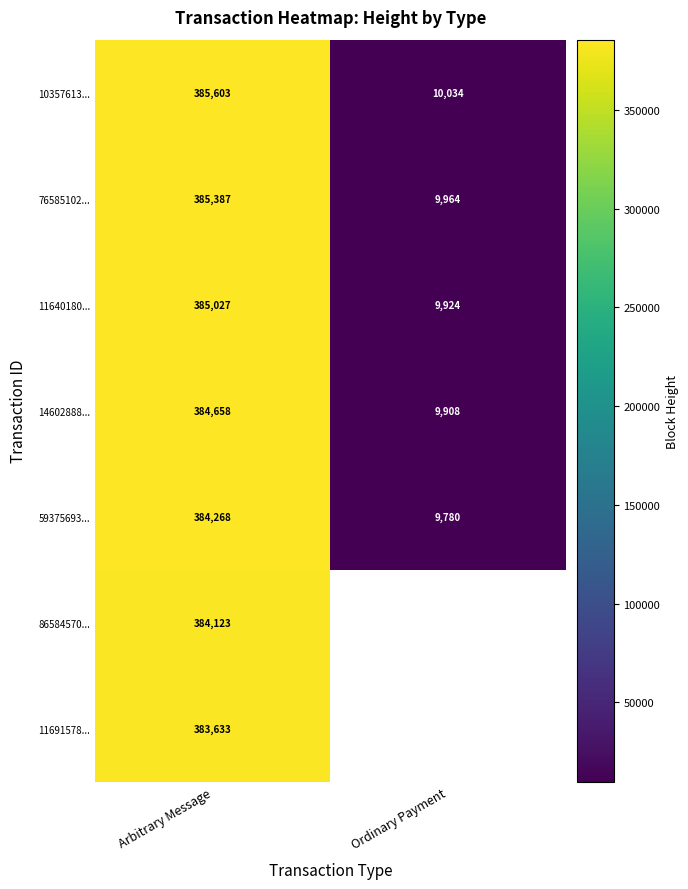

Rank the categories by 76585102... value from lowest to highest.

Ordinary Payment, Arbitrary Message